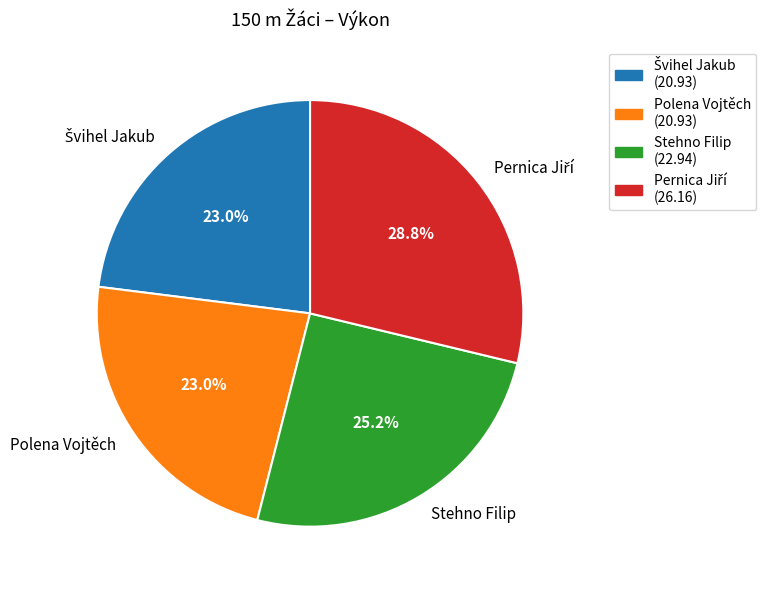

Does Stehno Filip account for over 50% of the chart?

No